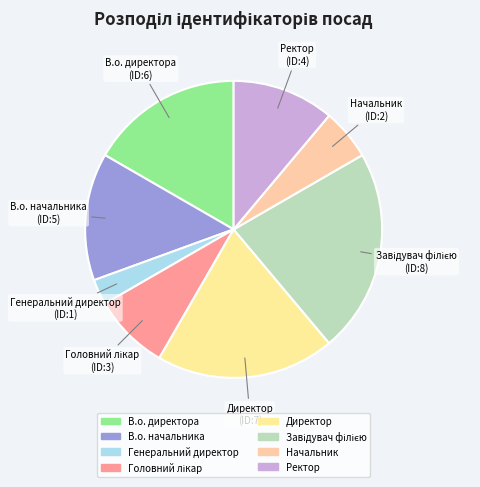

Is there any slice that represents more than half of the pie?

No